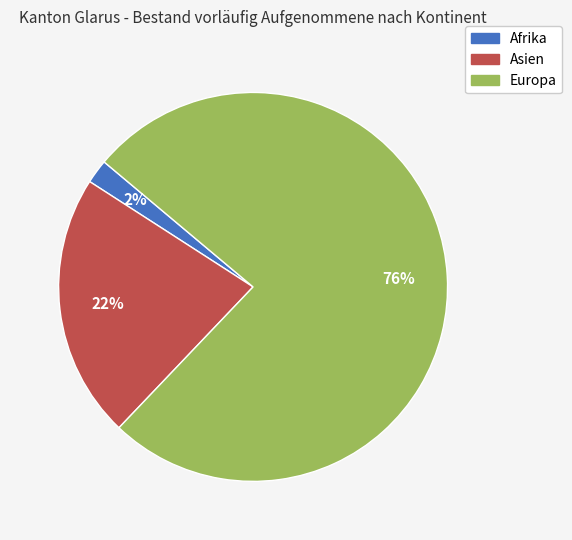

Is there any slice that represents more than half of the pie?

Yes